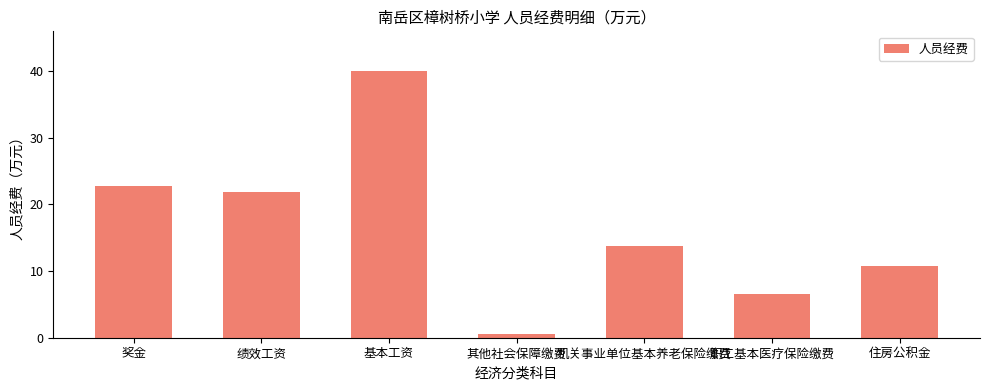

What is the value of the 3rd bar from the left?

40.0